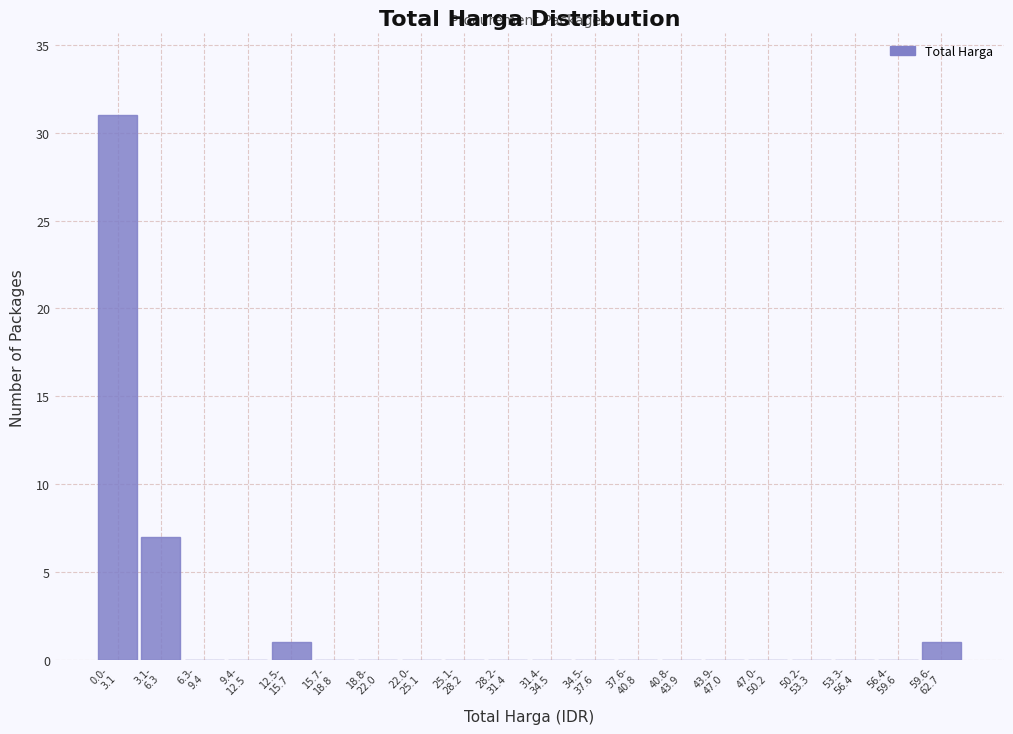

What is the sum of all values?

40